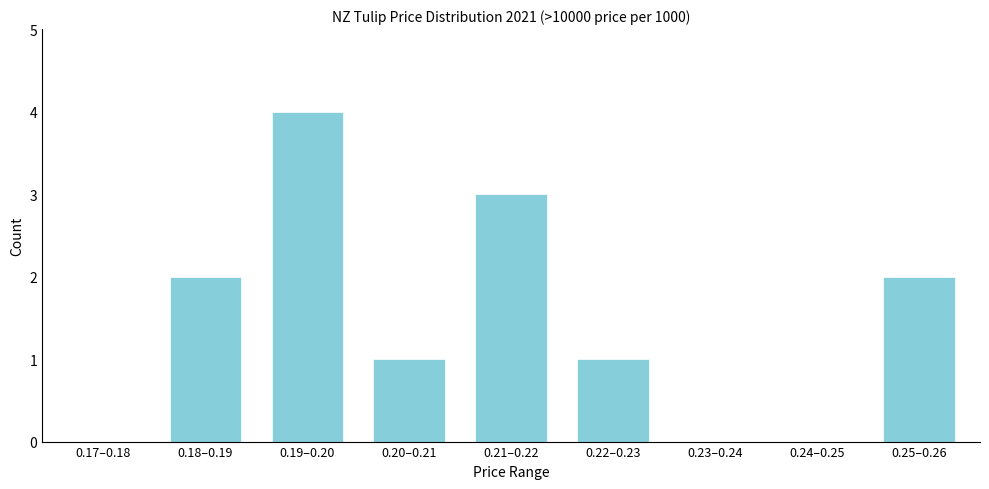

Reading right to left, what are all the values shown in this chart?

0.25–0.26=2	0.24–0.25=0	0.23–0.24=0	0.22–0.23=1	0.21–0.22=3	0.20–0.21=1	0.19–0.20=4	0.18–0.19=2	0.17–0.18=0